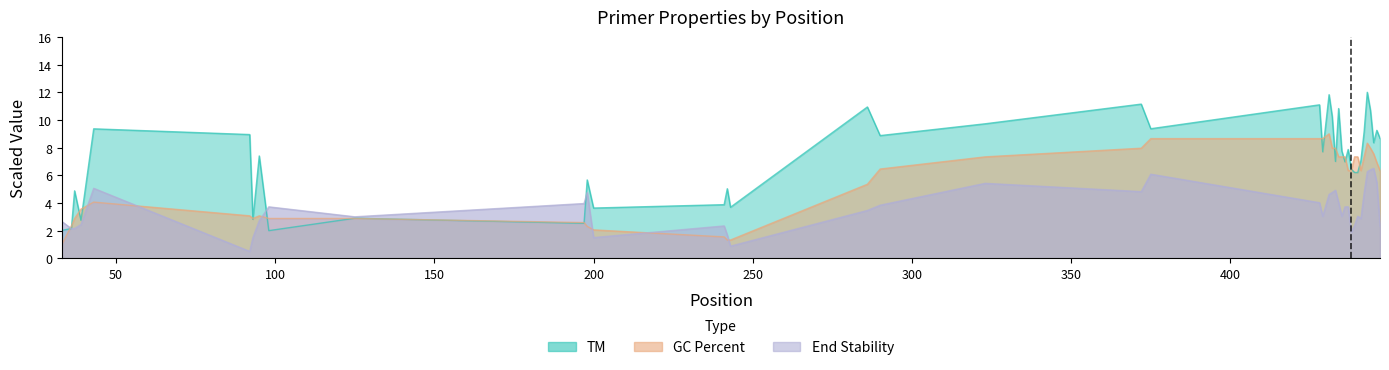

At which label is END_STABILITY closest to 3?

125